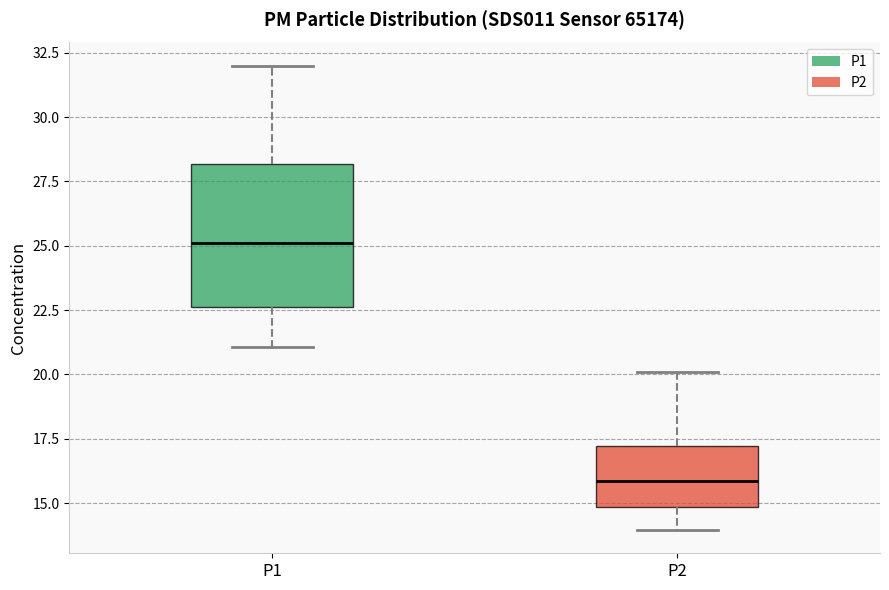

Reading left to right, read every box against the y-axis: the position of its median line, the range the box covers, and the ends of its whiskers. The values are not printed on the chart, so give them approximately, as read against the axis.

P1: median 25.0, box 22.5 to 28.0, whiskers 21.0 to 32.0
P2: median 16.0, box 15.0 to 17.0, whiskers 14.0 to 20.0